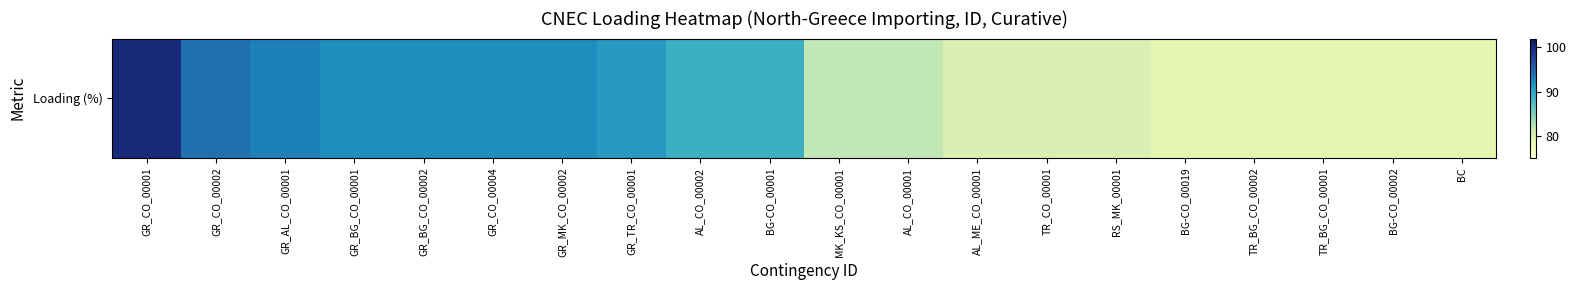

What is the greatest value displayed?

100